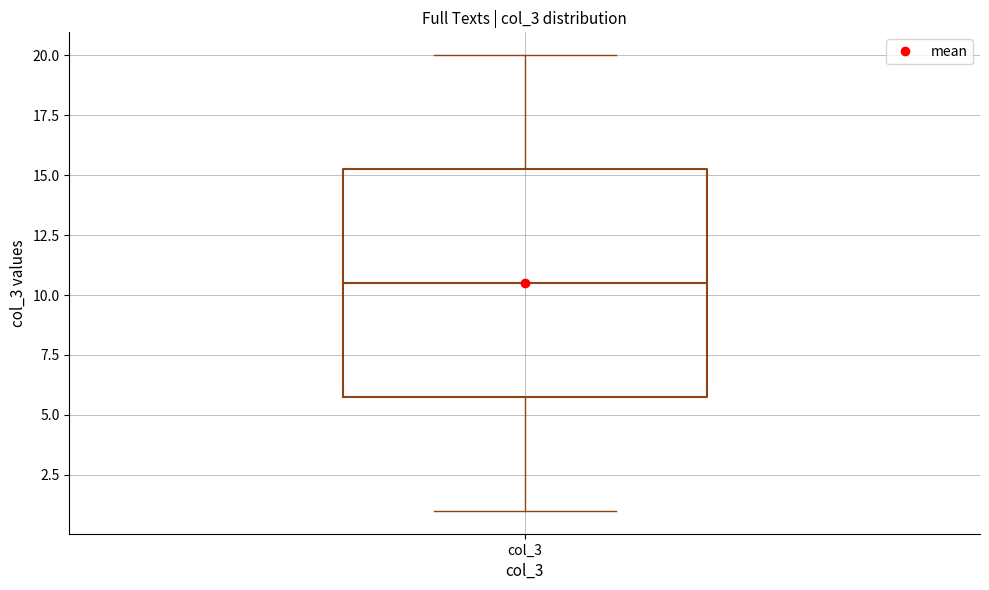

Read this box plot against the y-axis: the position of the median line, the range covered by the box, and the ends of both whiskers. The values are not printed on the chart, so give them approximately, as read against the axis.

median 10.5, box 6.0 to 15.5, whiskers 1.0 to 20.0